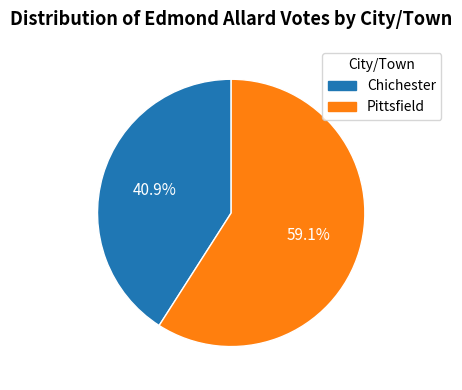

Which slice is the smallest?

Chichester